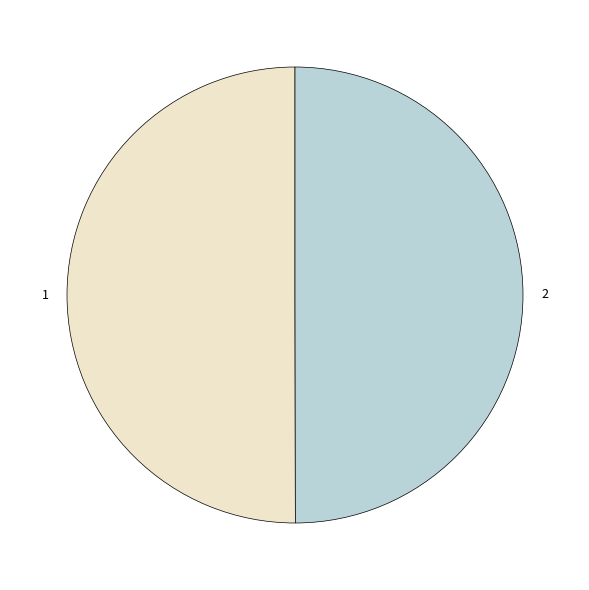

Is it true that 2 is 50% of the pie?

True